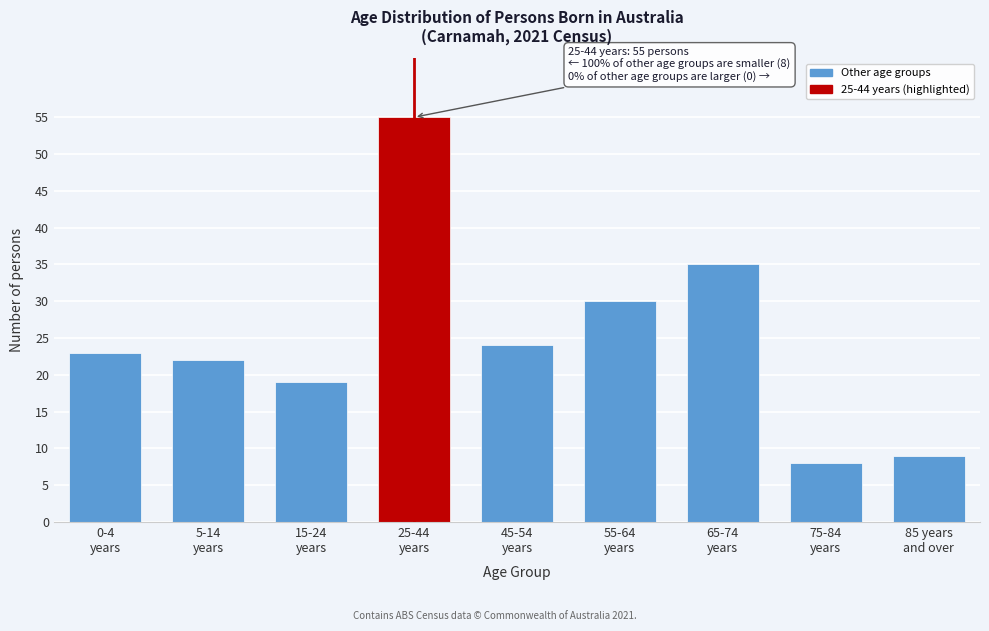

Reading left to right, what are all the values shown in this chart?

23	22	19	55	24	30	35	8	9